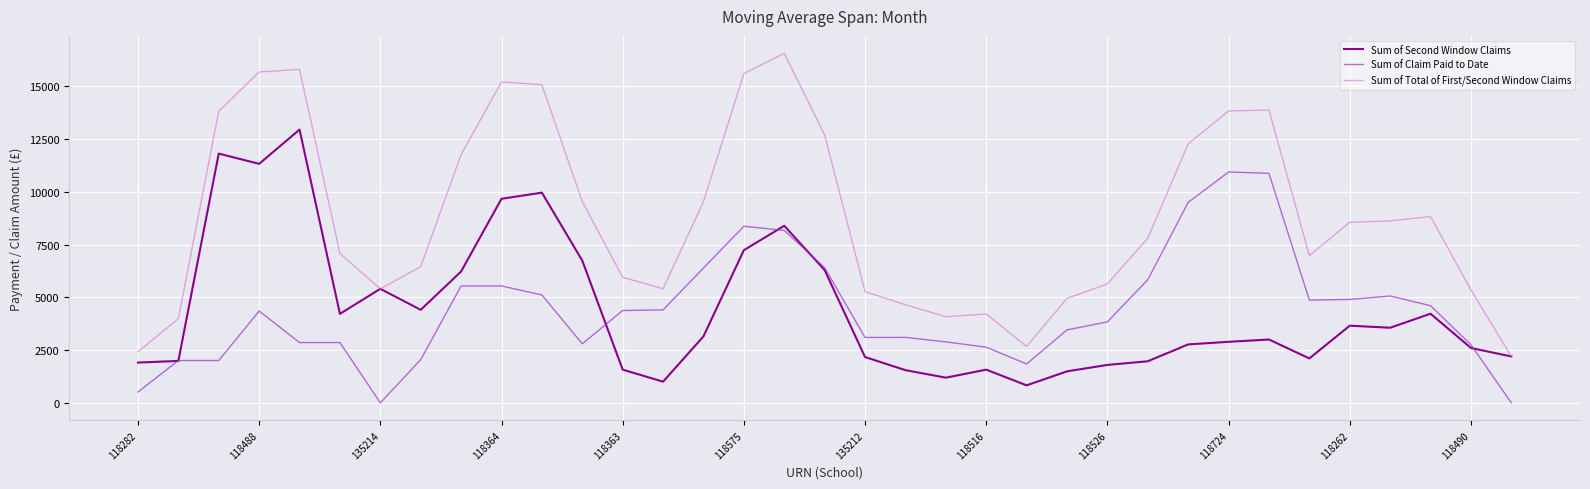

What is the maximum value shown in the chart?

16562.0